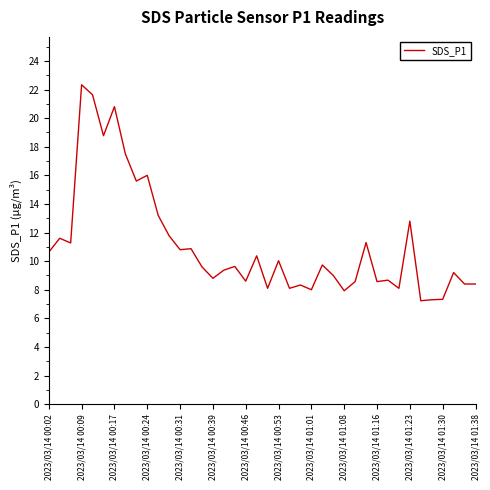

What is the minimum value shown in the chart?

7.2